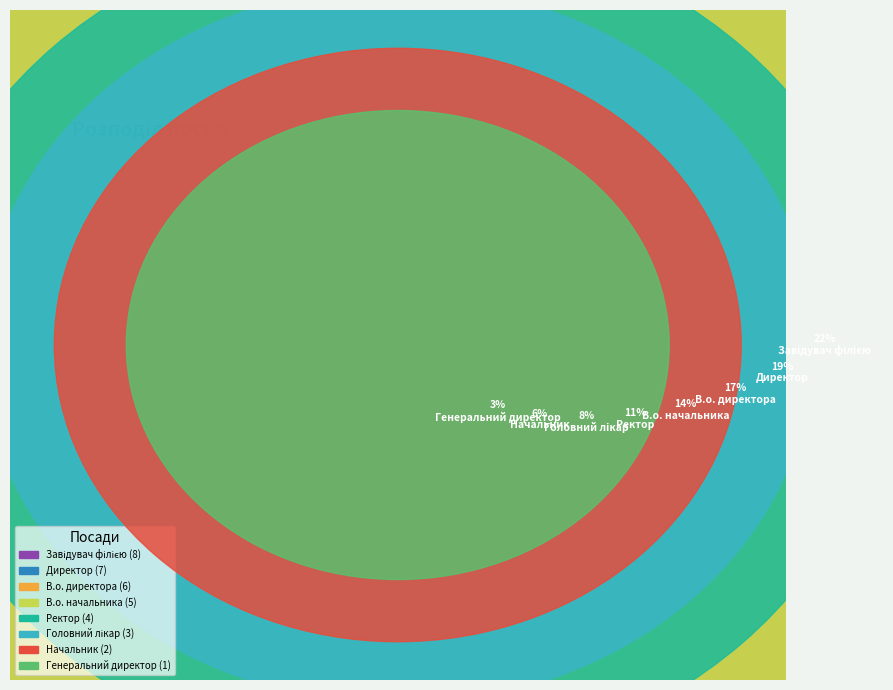

What is the change in value from В.о. директора to Головний лікар?

-3